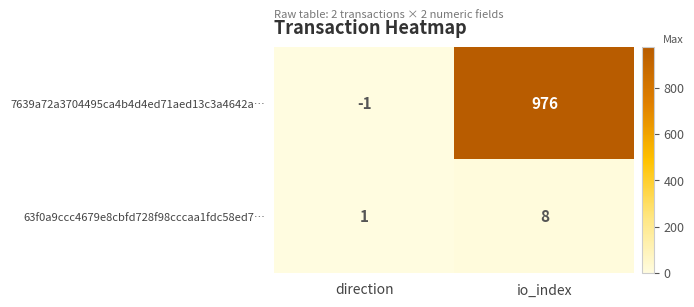

Is it true that 7639a72a3704495ca4b4d4ed71aed13c3a4642a… equals 976 at io_index?

True